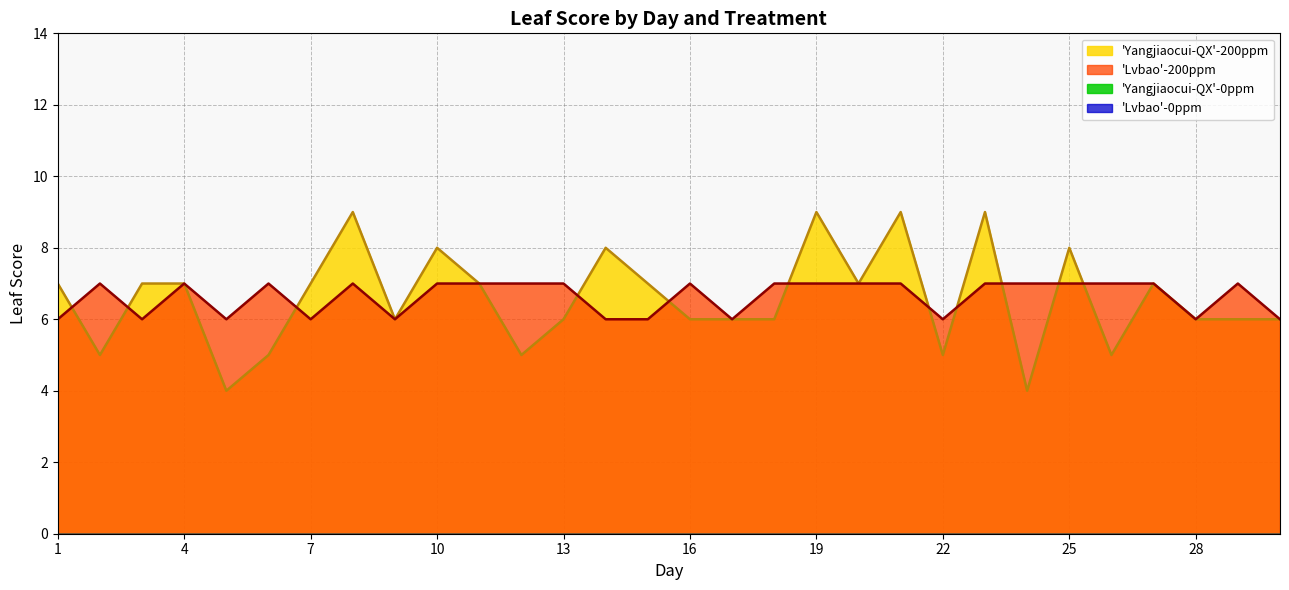

What is the minimum value shown in the chart?

4